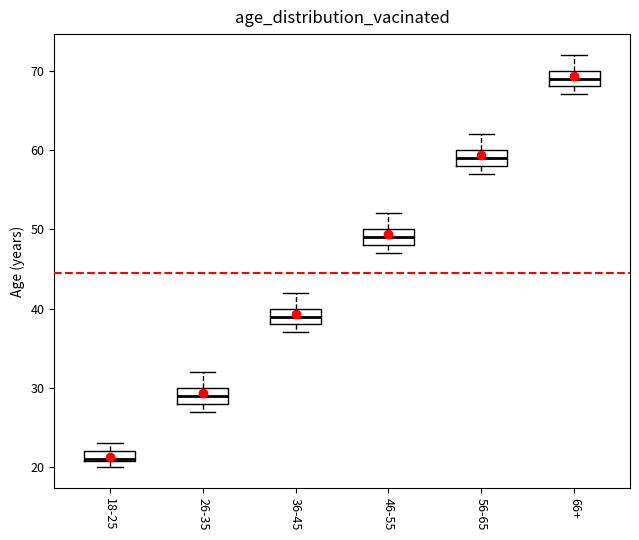

Which box's median line is the highest?

66+